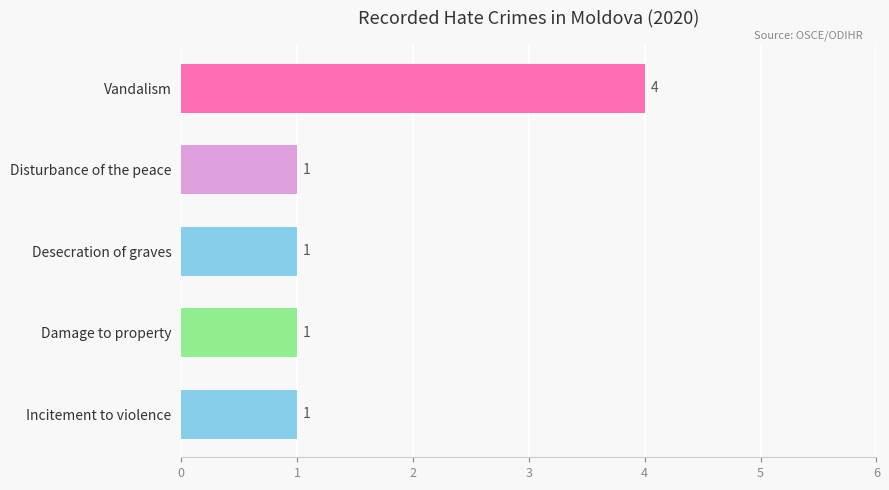

Approximately how many times larger is the value at Desecration of graves compared to Damage to property?

1.0